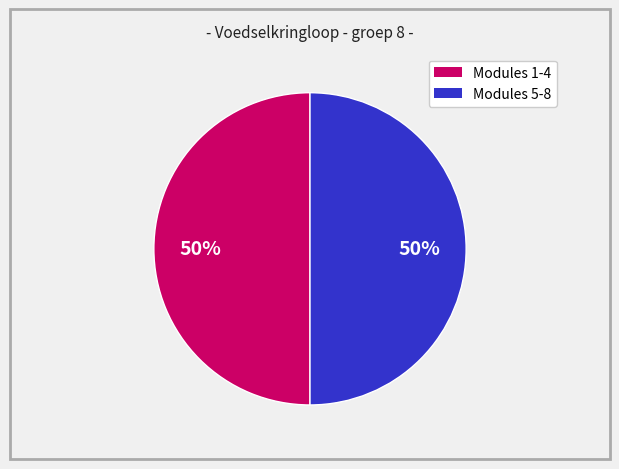

What is the ratio of the value at Modules 5-8 to the value at Modules 1-4?

1.0